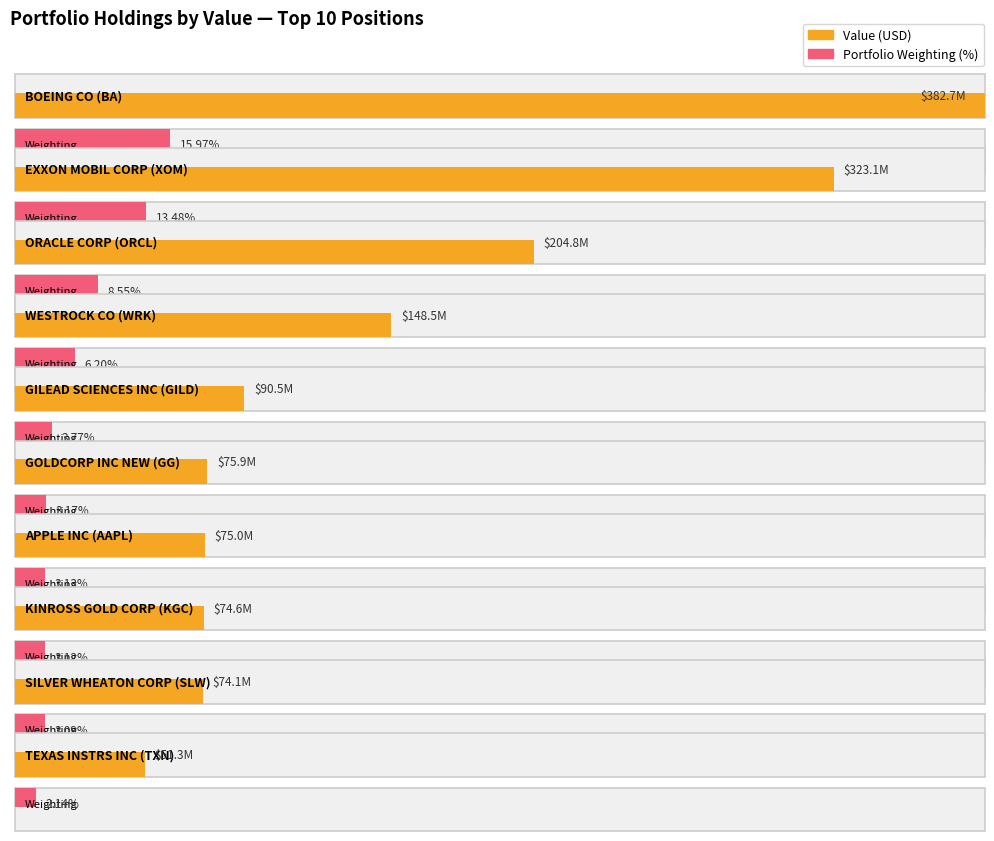

What is the difference between the second highest and minimum values?

271741000